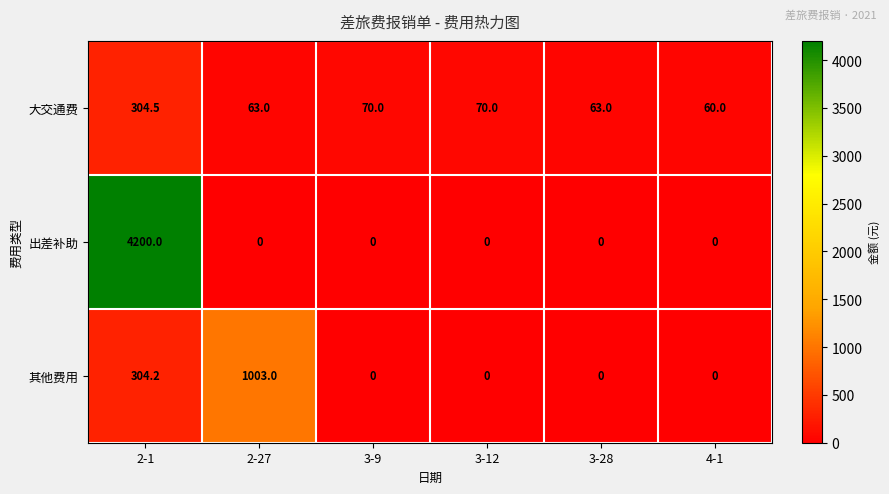

How many values in the 出差补助 series exceed 0?

1